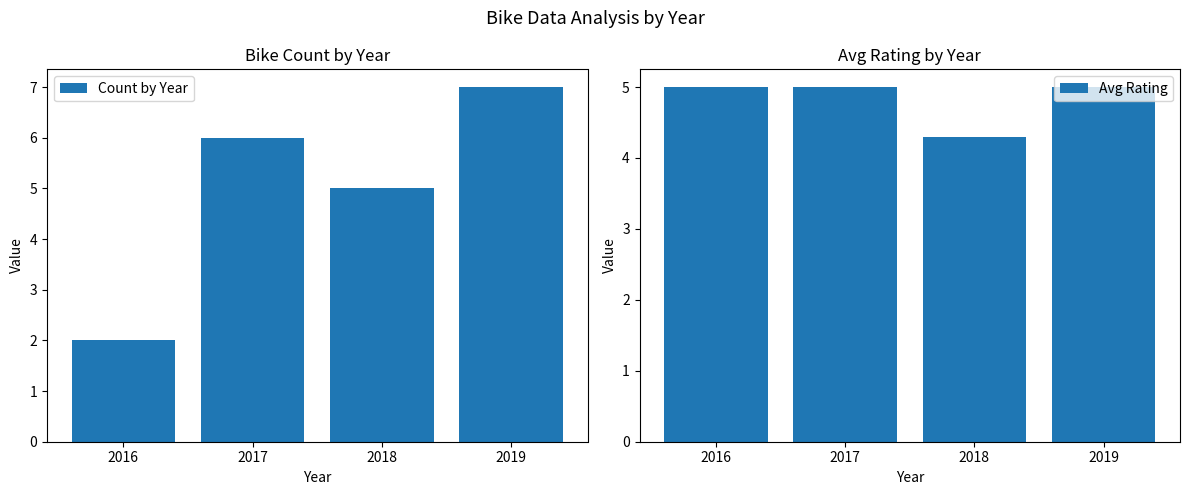

Rank the series at 2018 from lowest to highest value.

Avg Rating, Count by Year